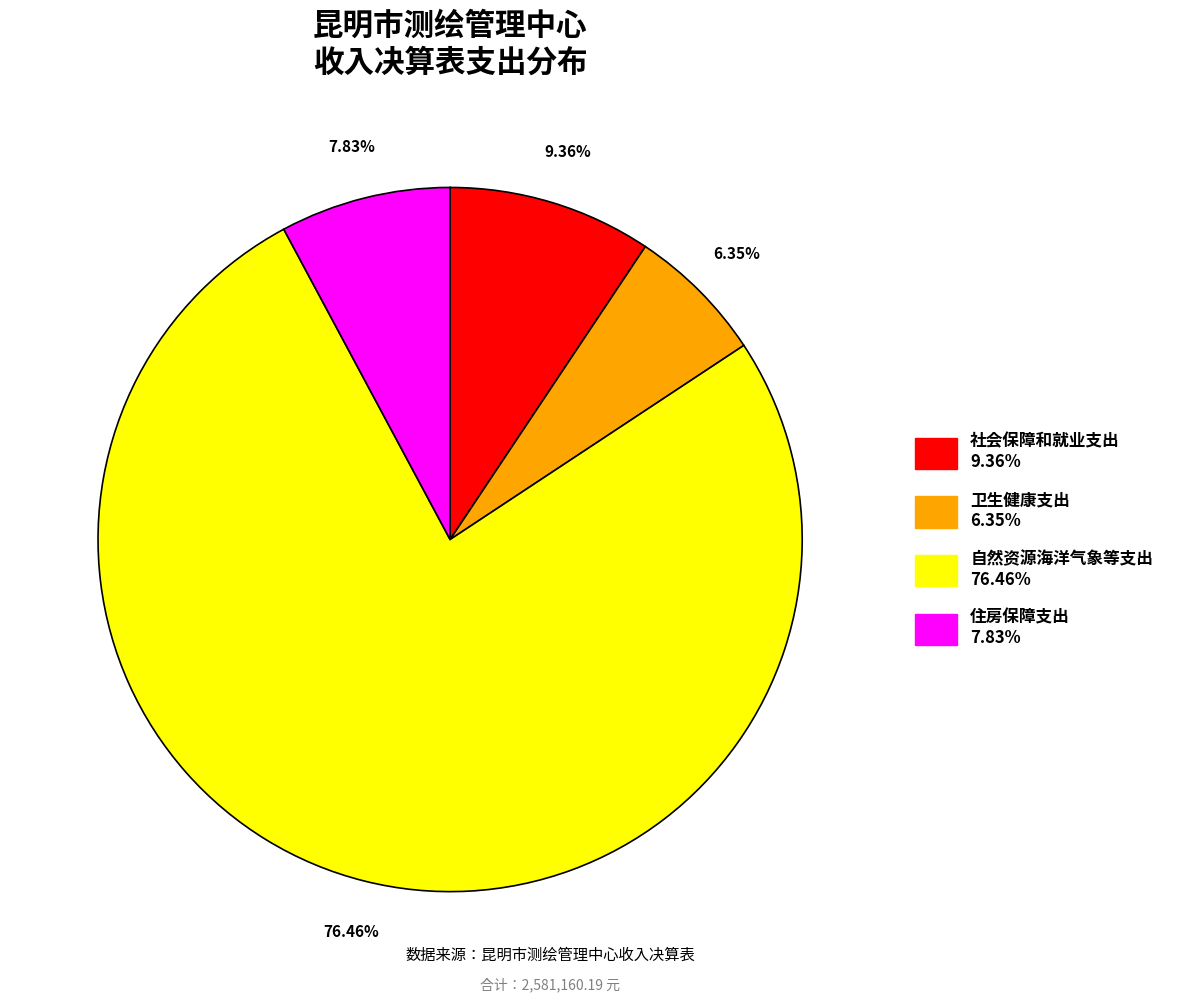

Combined, do 自然资源海洋气象等支出 and 住房保障支出 account for over 50%?

Yes